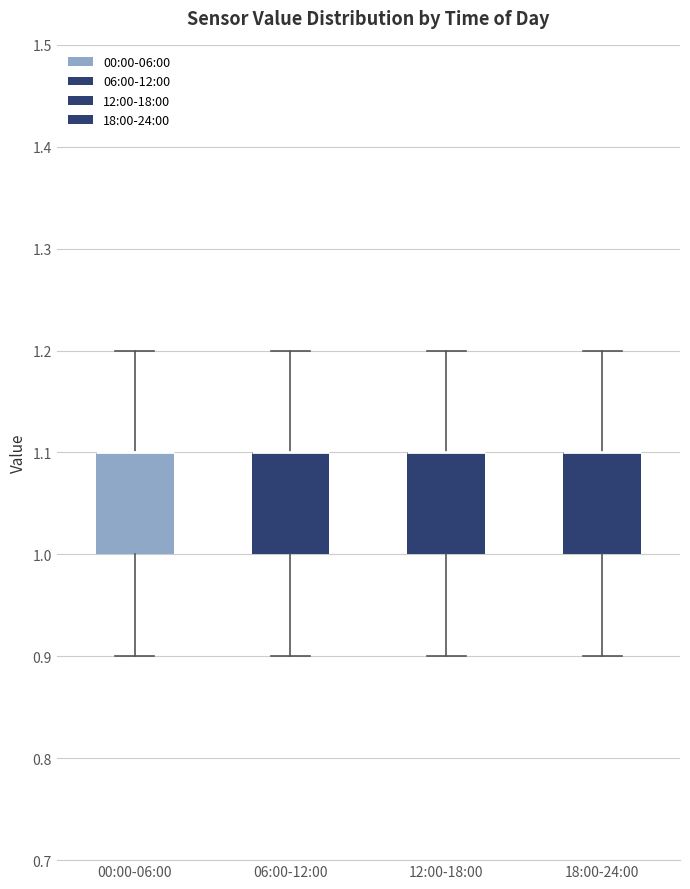

Reading left to right, read every box against the y-axis: the position of its median line, the range the box covers, and the ends of its whiskers. The values are not printed on the chart, so give them approximately, as read against the axis.

00:00-06:00: median 1.1 (drawn on the box's upper edge), box 1.0 to 1.1, whiskers 0.9 to 1.2
06:00-12:00: median 1.1 (drawn on the box's upper edge), box 1.0 to 1.1, whiskers 0.9 to 1.2
12:00-18:00: median 1.1 (drawn on the box's upper edge), box 1.0 to 1.1, whiskers 0.9 to 1.2
18:00-24:00: median 1.1 (drawn on the box's upper edge), box 1.0 to 1.1, whiskers 0.9 to 1.2